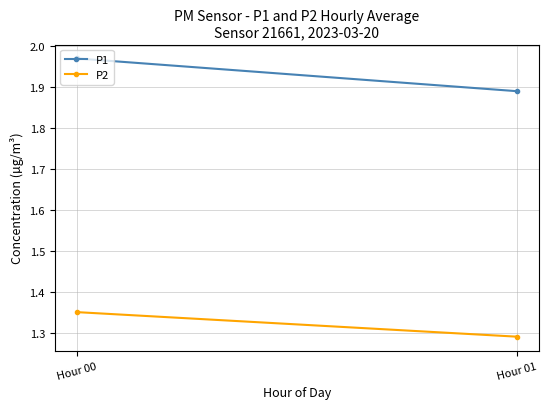

How many distinct data groups are displayed?

2